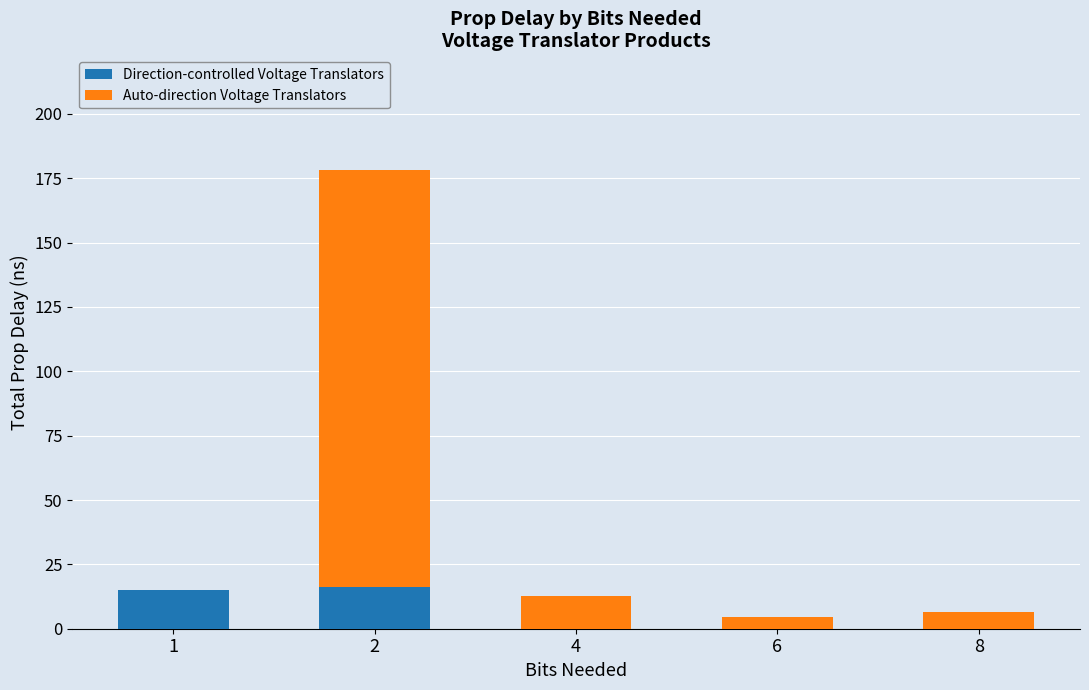

What is the total value across all series at 4?

12.9